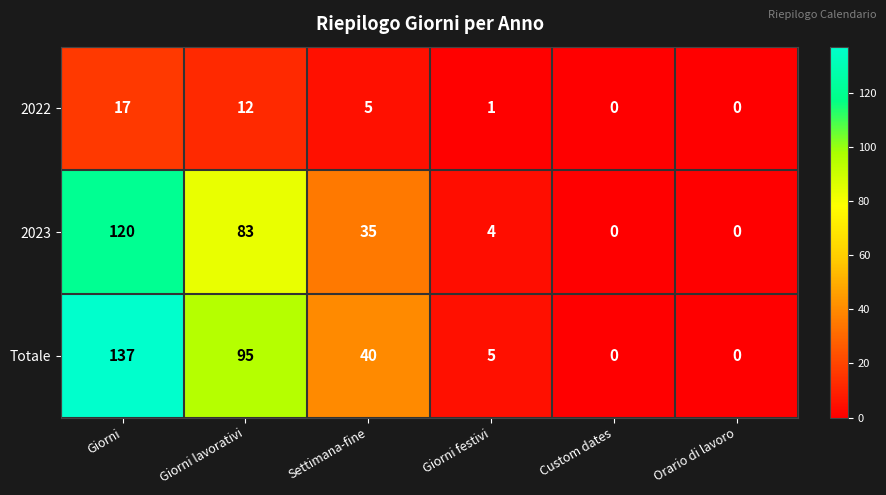

What is the spread (max minus min) of values at Giorni?

120